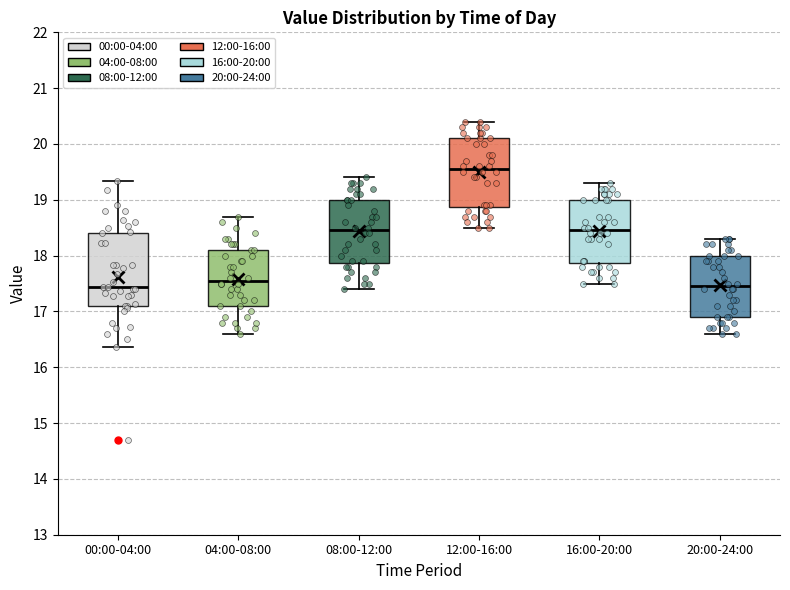

Reading left to right, transcribe this box plot: for each box, give where its median line is, the range the box spans, and where its two whiskers end, as read against the y-axis. The values are not printed on the chart, so give them approximately, as read against the axis.

00:00-04:00: median 17.4, box 17.1 to 18.4, whiskers 16.4 to 19.3
04:00-08:00: median 17.6, box 17.1 to 18.1, whiskers 16.6 to 18.7
08:00-12:00: median 18.5, box 17.9 to 19.0, whiskers 17.4 to 19.4
12:00-16:00: median 19.6, box 18.9 to 20.1, whiskers 18.5 to 20.4
16:00-20:00: median 18.5, box 17.9 to 19.0, whiskers 17.5 to 19.3
20:00-24:00: median 17.5, box 16.9 to 18.0, whiskers 16.6 to 18.3